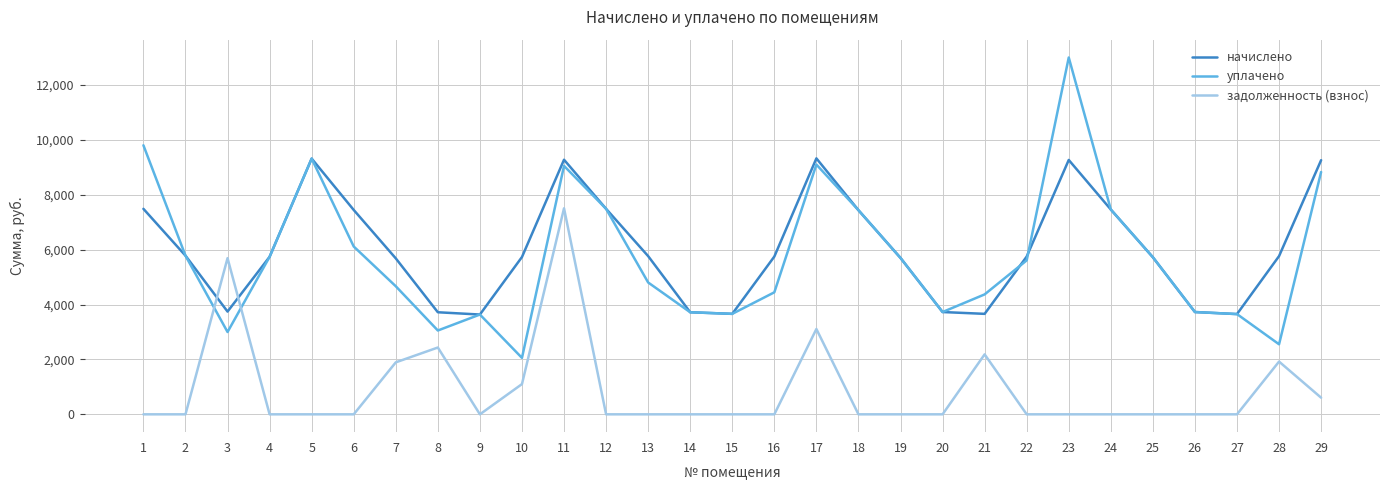

Is the value of уплачено at 18 greater than the value of задолженность (взнос) at 1?

Yes